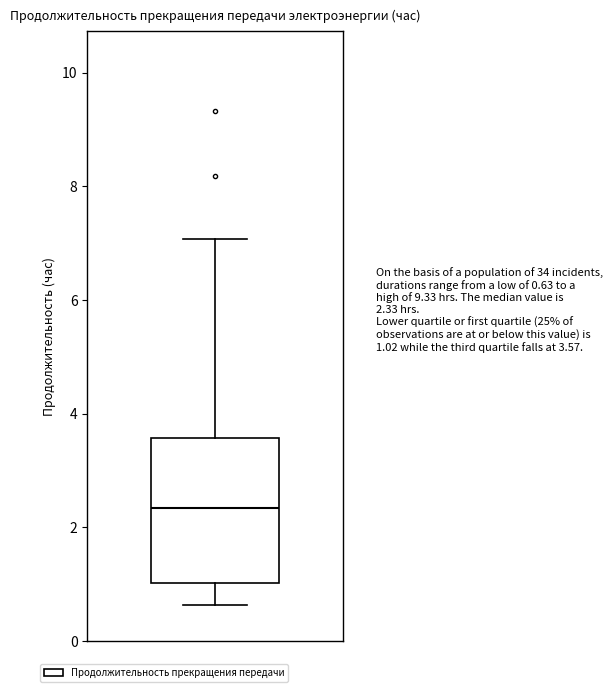

Read this box plot against the y-axis: the position of the median line, the range covered by the box, and the ends of both whiskers. The values are not printed on the chart, so give them approximately, as read against the axis.

median 2.4, box 1.0 to 3.6, whiskers 0.6 to 7.0